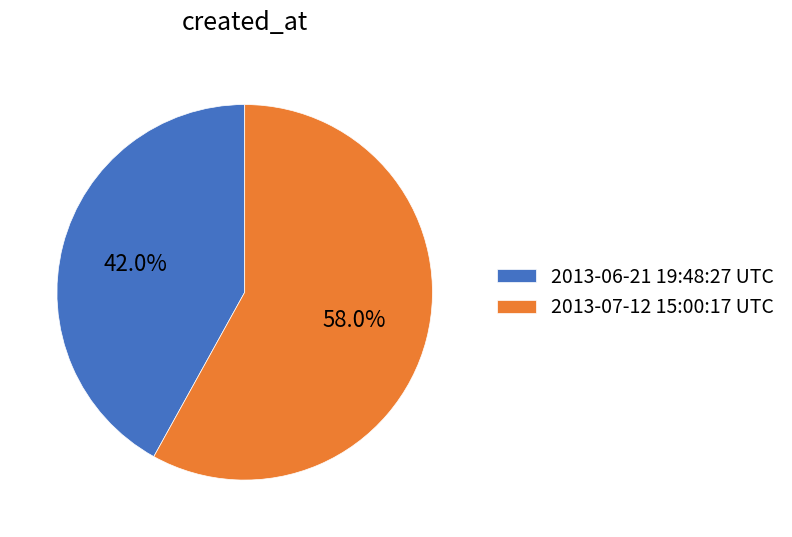

Approximately how many times larger is the value at 2013-06-21 19:48:27 UTC compared to 2013-07-12 15:00:17 UTC?

0.7